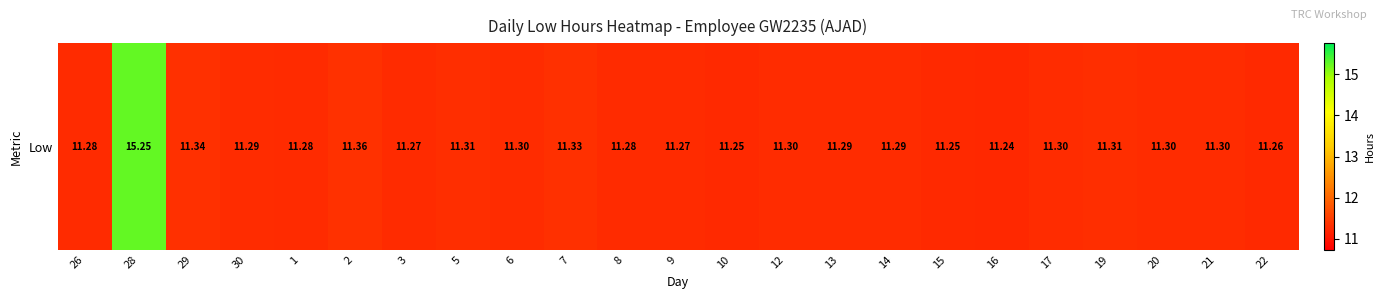

What is the difference between the second highest and minimum values?

0.1